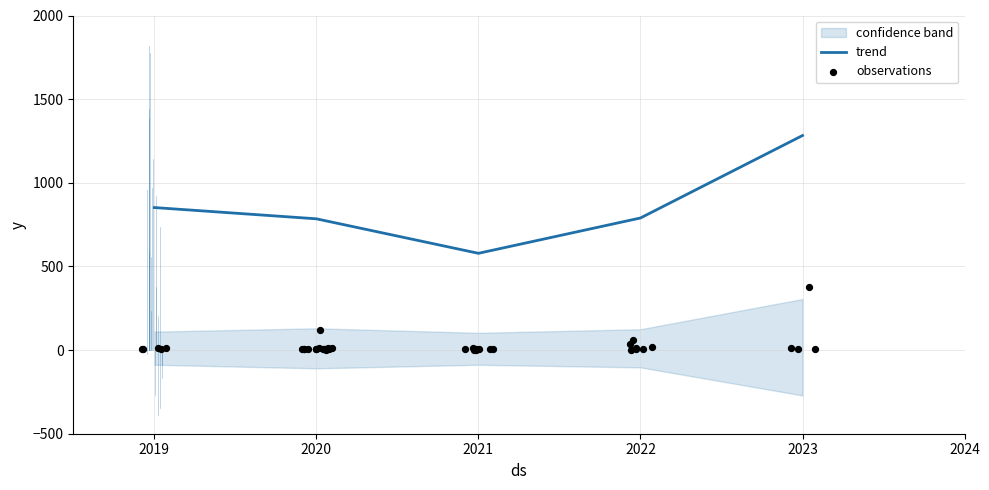

At which label does trend reach its peak?

2023